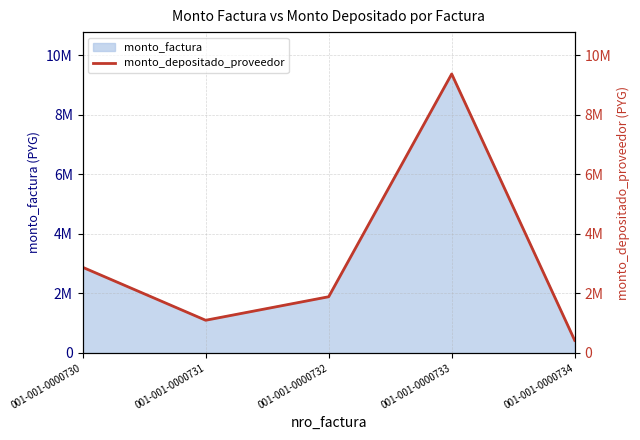

What is the change in value from 001-001-0000732 to 001-001-0000733?

+7485000